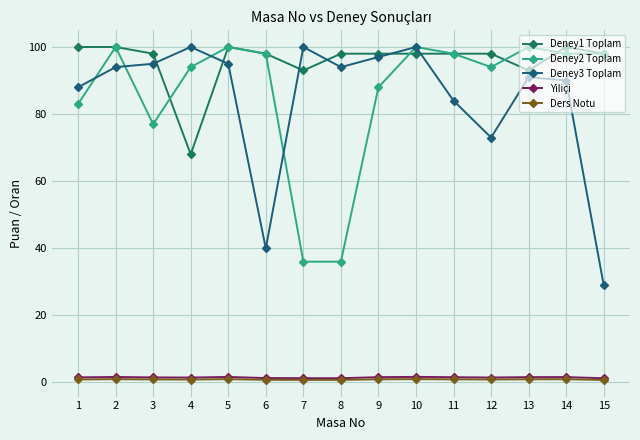

Between 2 and 13, which series saw the biggest shift?

Deney1 Toplam